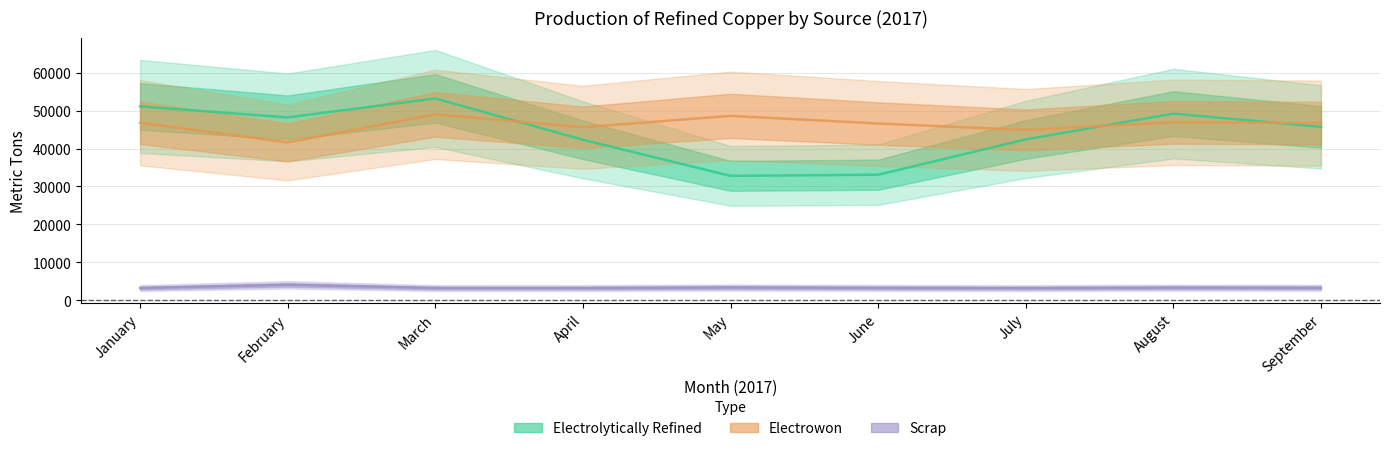

What is the difference between the maximum and minimum values in the Electrowon series?

7400